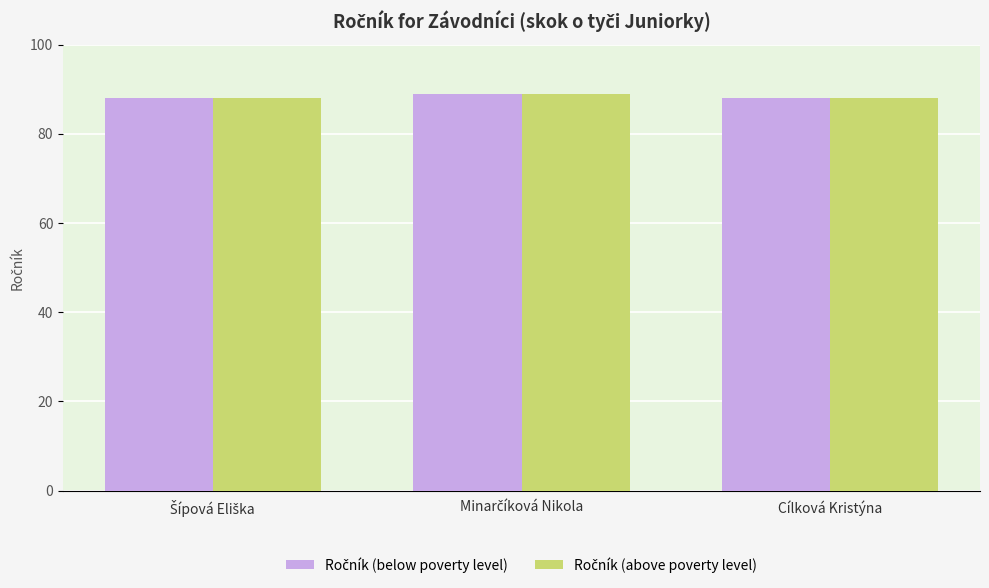

What is the total value across all series at Cílková Kristýna?

176